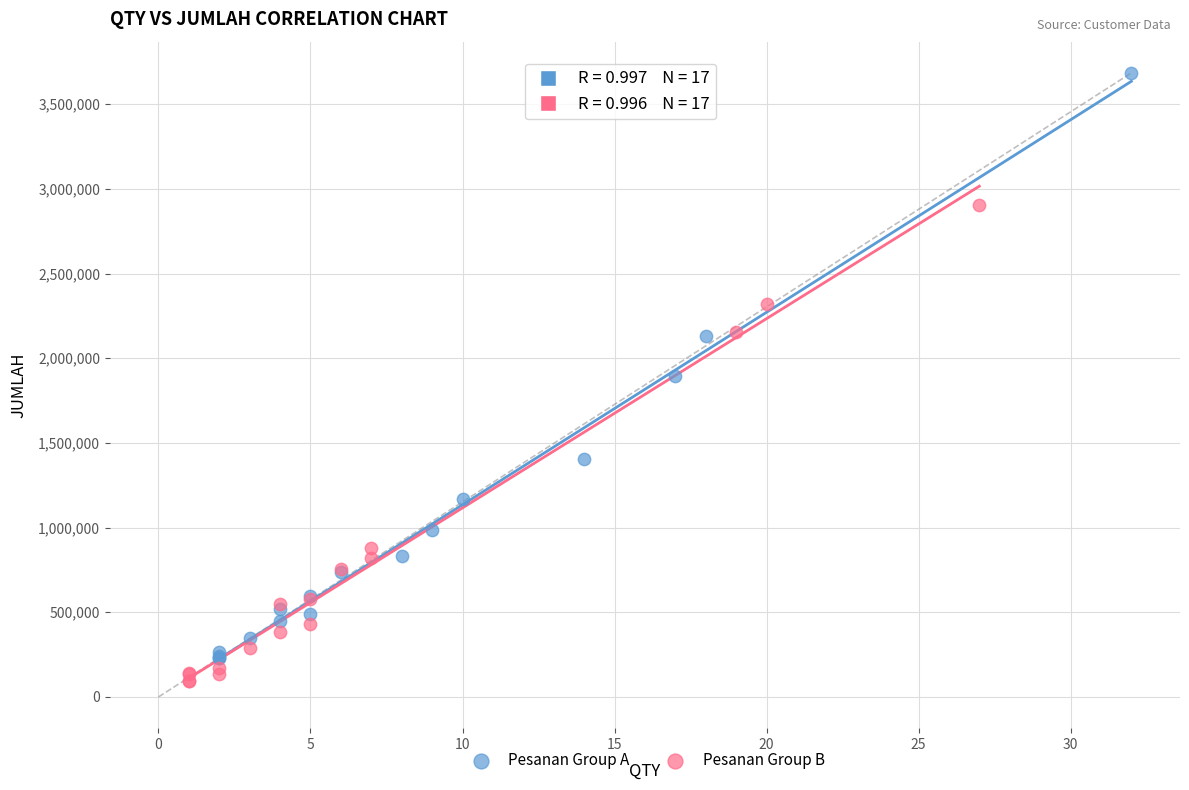

Which series contains the highest Y value?

Pesanan Group A